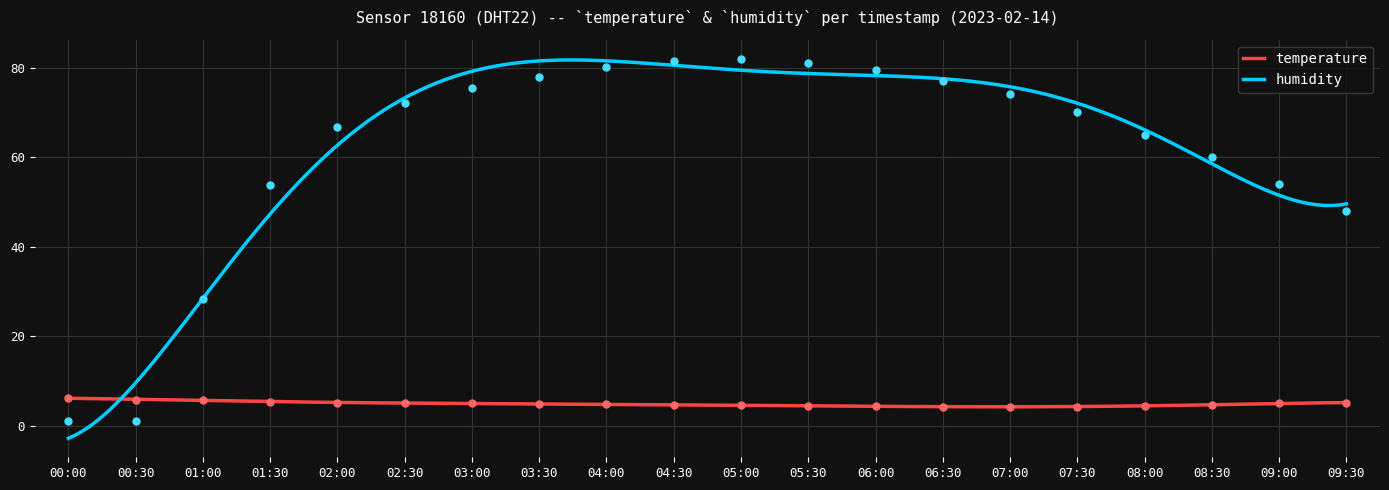

Which series has the widest spread of Y values?

humidity